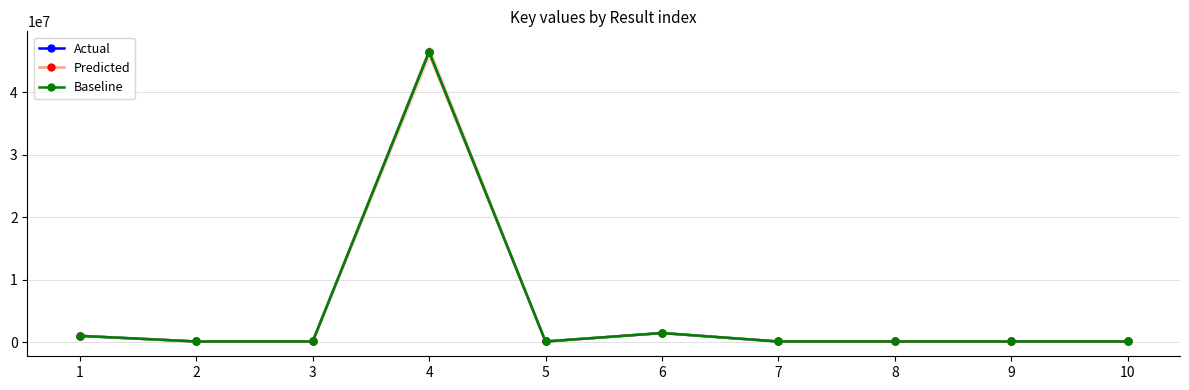

Rank the categories by Predicted value from lowest to highest.

5, 7, 9, 3, 2, 8, 10, 1, 6, 4